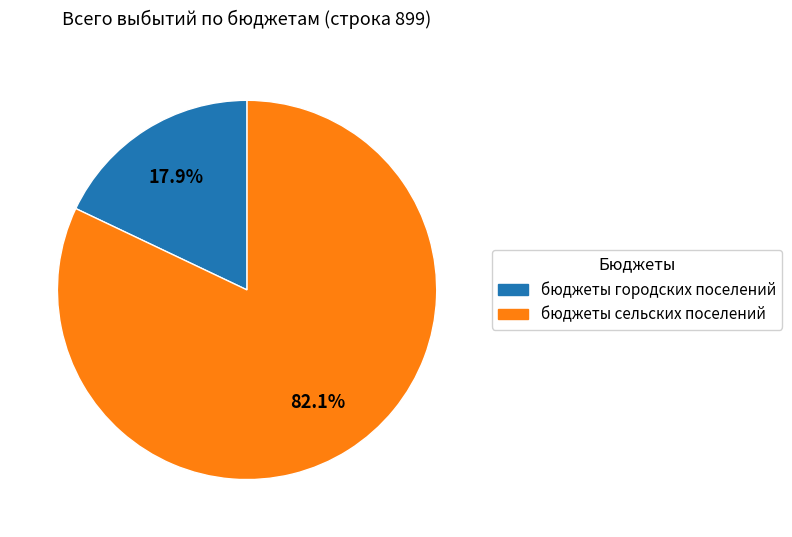

What percentage do бюджеты сельских поселений and бюджеты городских поселений together represent?

100.0%